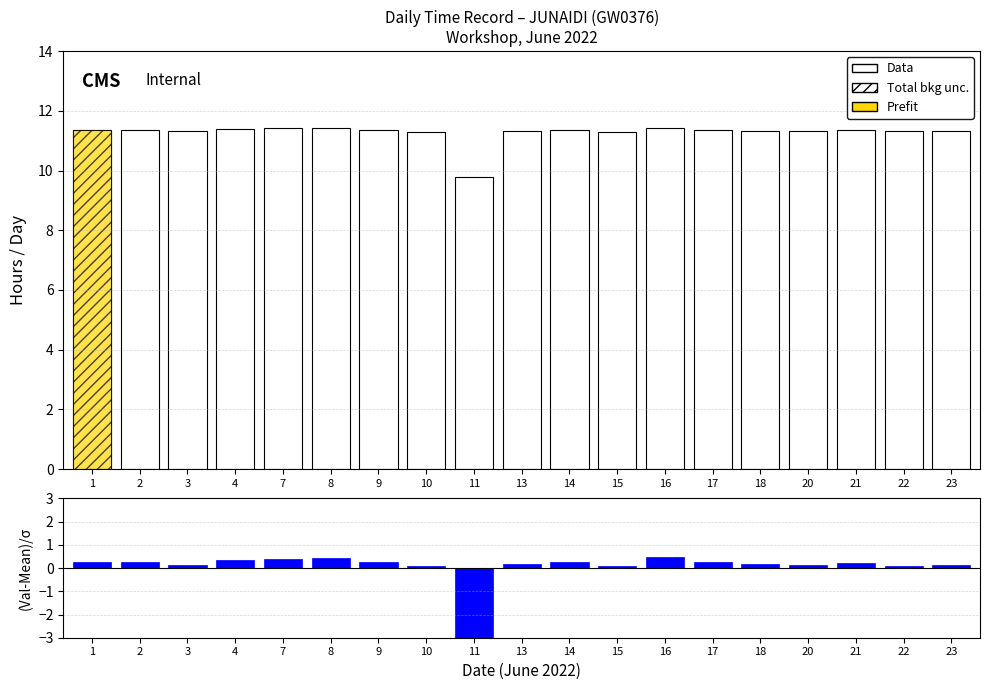

How many categories are shown in the chart?

19